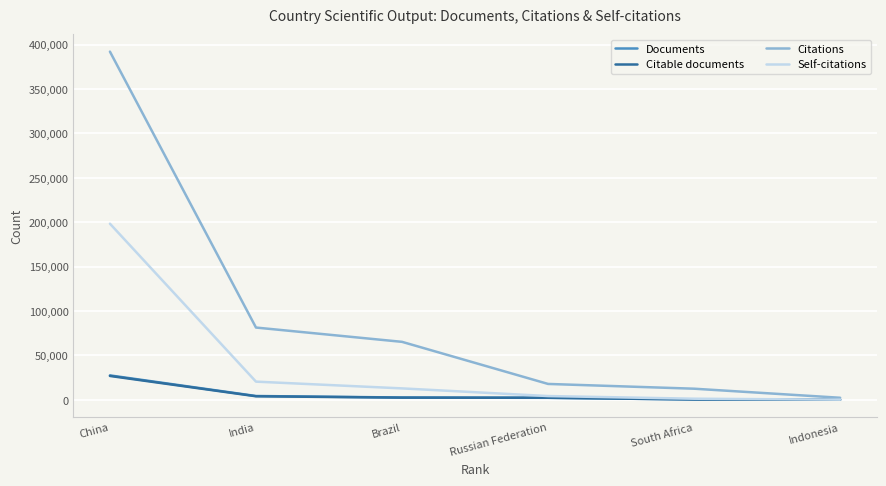

True or false: Citations has a value of 65353 at Brazil.

True